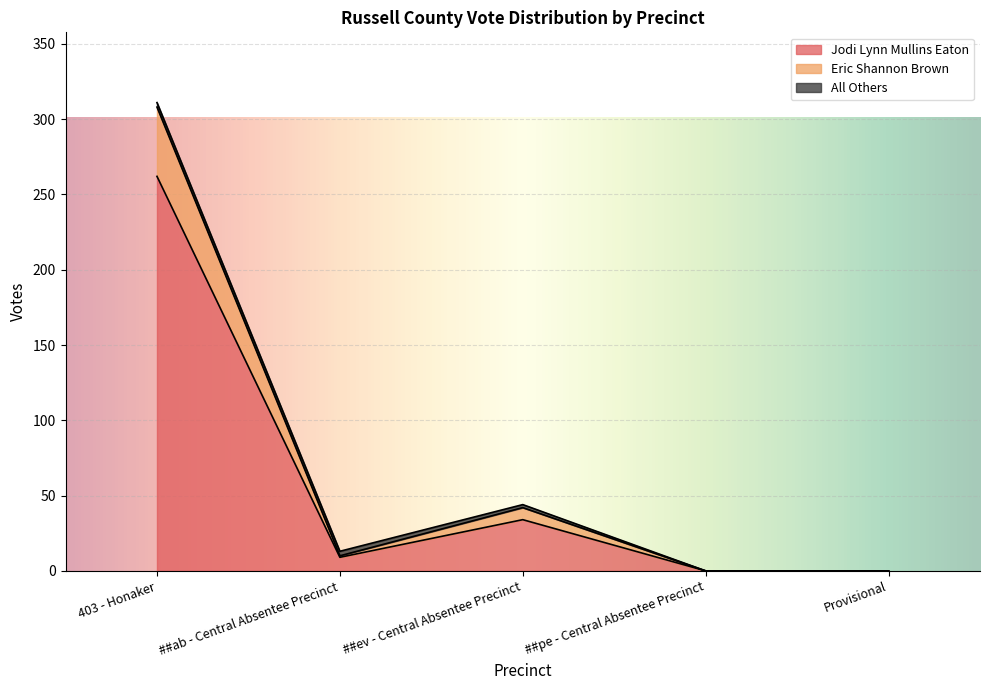

Is it true that Jodi Lynn Mullins Eaton equals 58 at ##ev - Central Absentee Precinct?

False